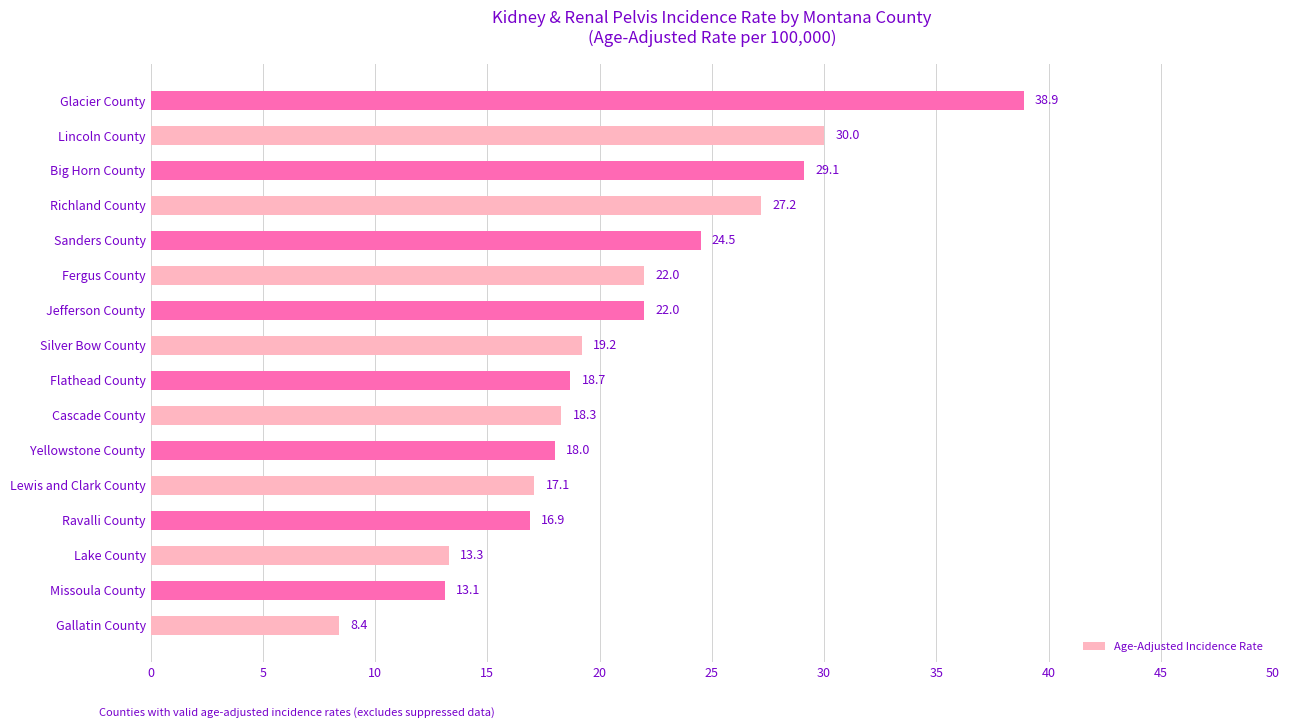

What is the average value?

21.0